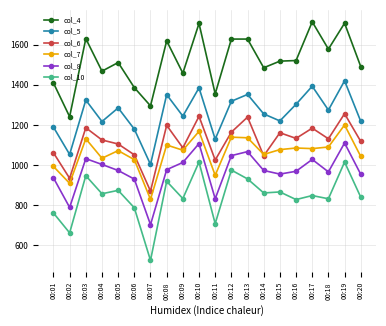

True or false: col_8 and col_10 intersect in this chart.

False